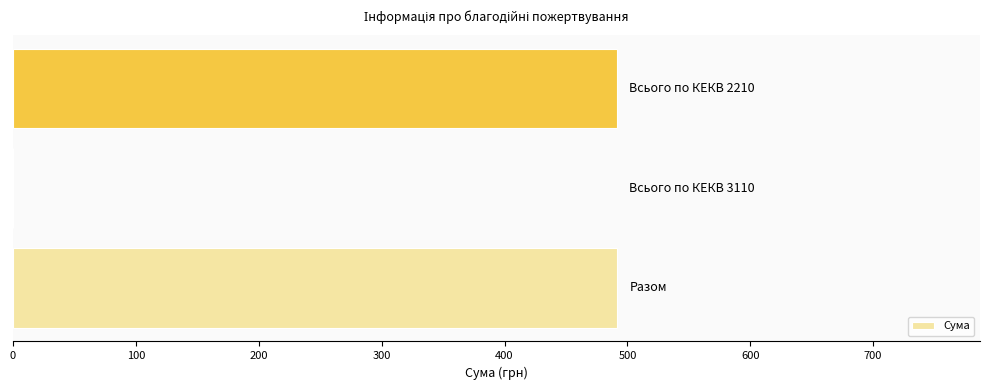

What is the maximum value shown in the chart?

491.9